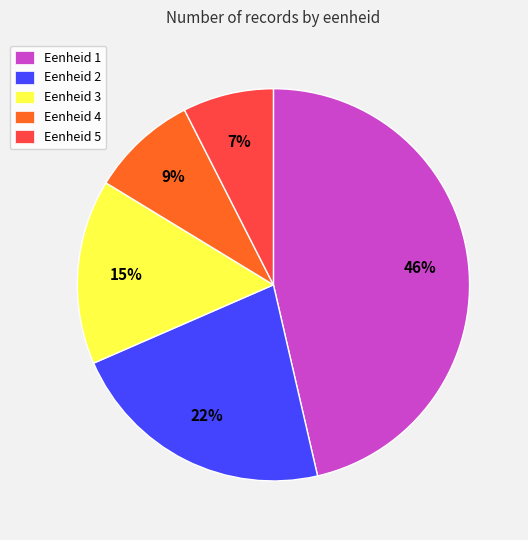

Between Eenheid 5 and Eenheid 2, which is larger?

Eenheid 2